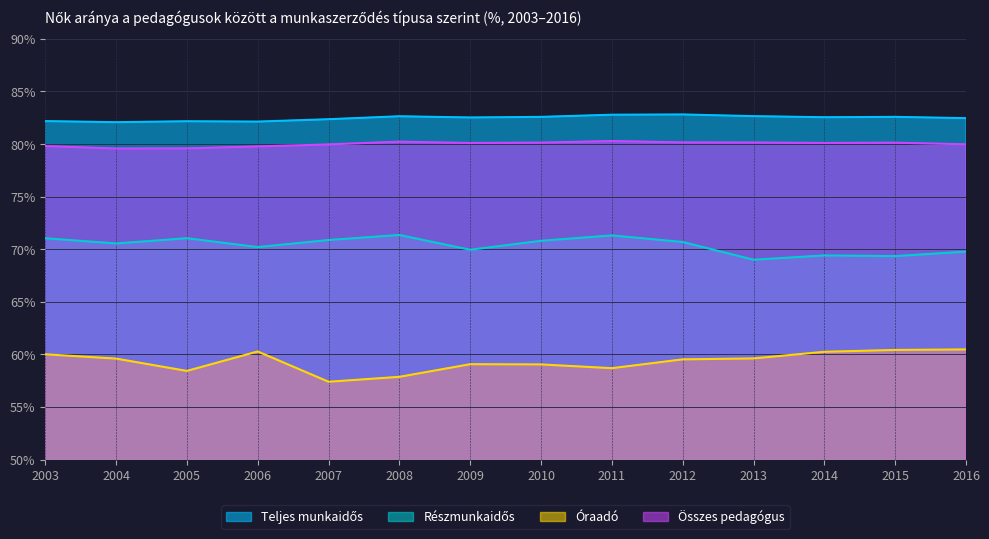

What is the spread (max minus min) of values at 2010?

23.5